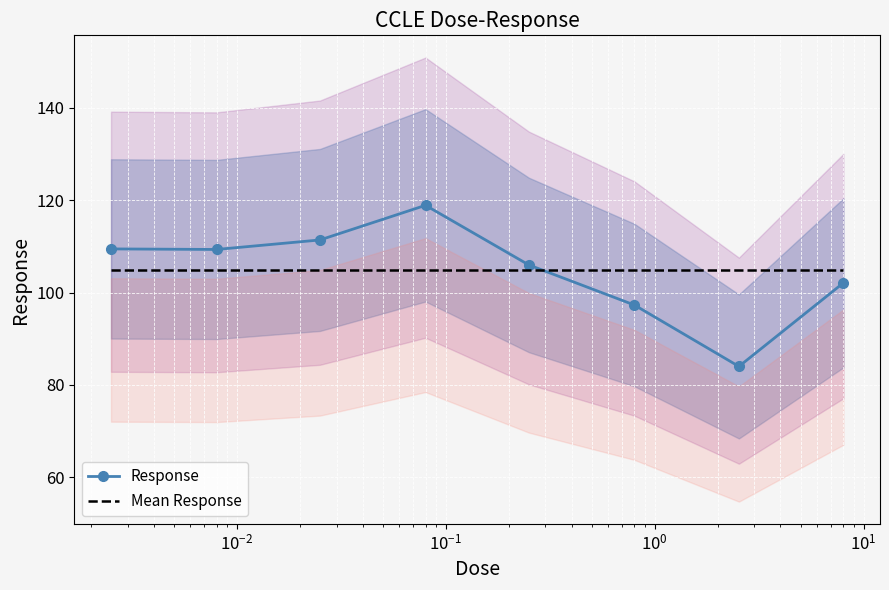

True or false: Response and Mean Response cross at least once.

True